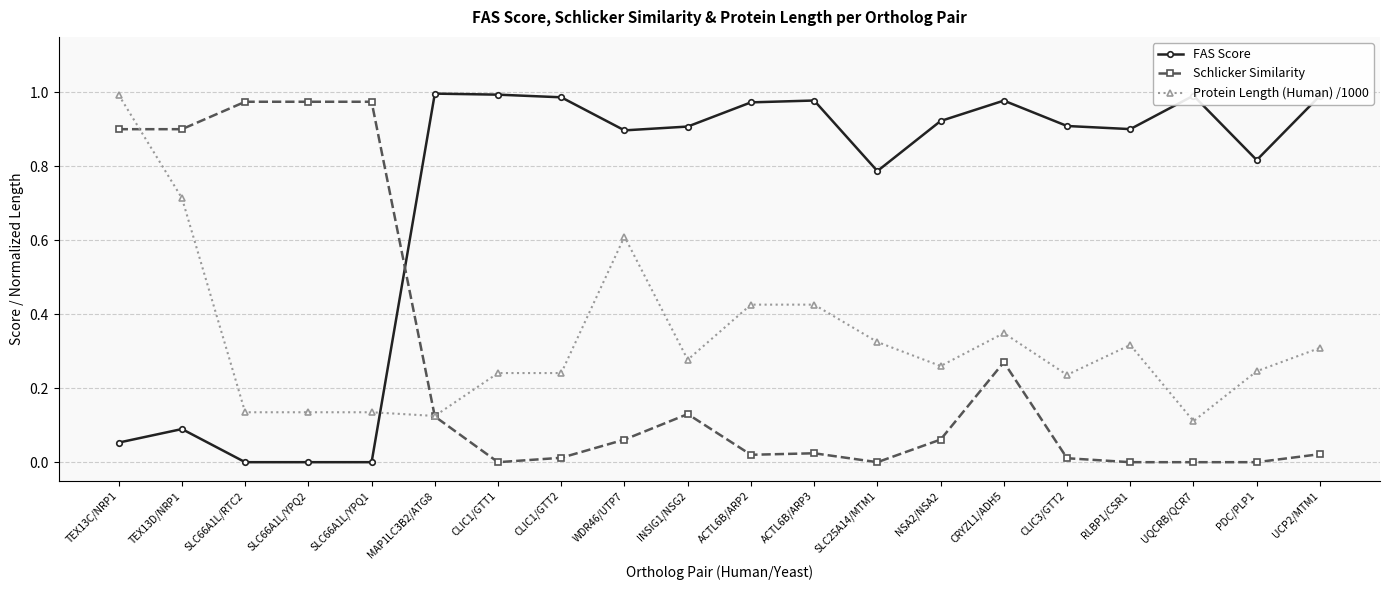

Between which two adjacent categories do FAS Score and Protein Length (Human) /1000 first intersect?

SLC66A1L/YPQ1 and MAP1LC3B2/ATG8